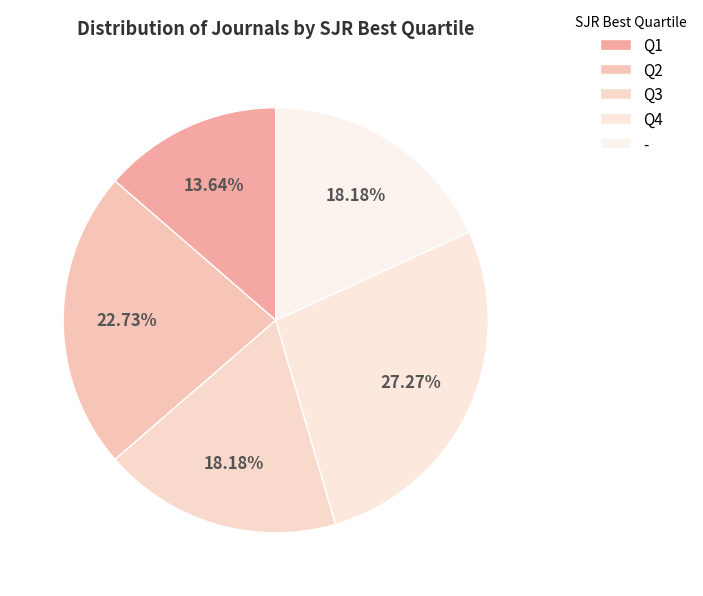

Count the number of slices in the pie.

5